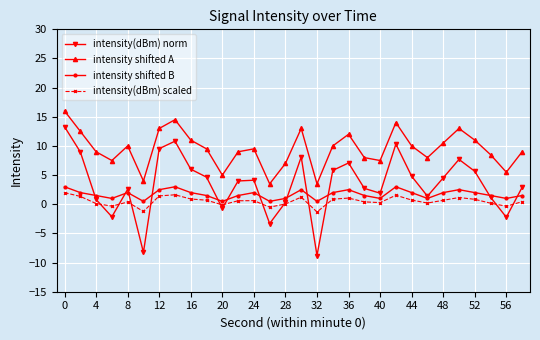

Does the chart display data point markers on the line(s)?

Yes